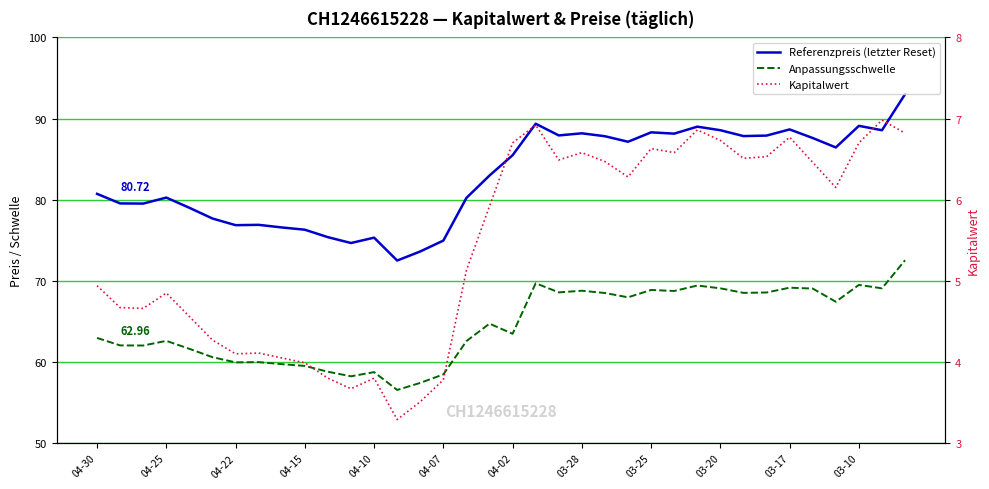

Reading right to left, what are all the values shown in this chart?

Referenzpreis (letzter Reset): 93.0	88.6	89.1	86.4	87.6	88.7	87.9	87.8	88.6	89.0	88.1	88.3	87.1	87.8	88.2	87.9	89.4	85.5	83.0	80.2	75.0	73.6	72.5	75.3	74.7	75.4	76.3	76.6	76.9	76.9	77.7	79.0	80.3	79.5	79.5	80.7
Anpassungsschwelle: 72.5	69.1	69.5	67.4	69.0	69.2	68.6	68.5	69.1	69.4	68.7	68.9	68.0	68.5	68.8	68.6	69.7	63.5	64.7	62.6	58.5	57.4	56.5	58.8	58.2	58.8	59.5	59.7	60.0	60.0	60.6	61.6	62.6	62.0	62.0	63.0
Kapitalwert: 6.8	7.0	6.7	6.2	6.5	6.8	6.5	6.5	6.7	6.9	6.6	6.6	6.3	6.5	6.6	6.5	6.9	6.7	5.9	5.1	3.8	3.5	3.3	3.8	3.7	3.8	4.0	4.0	4.1	4.1	4.3	4.6	4.8	4.7	4.7	4.9